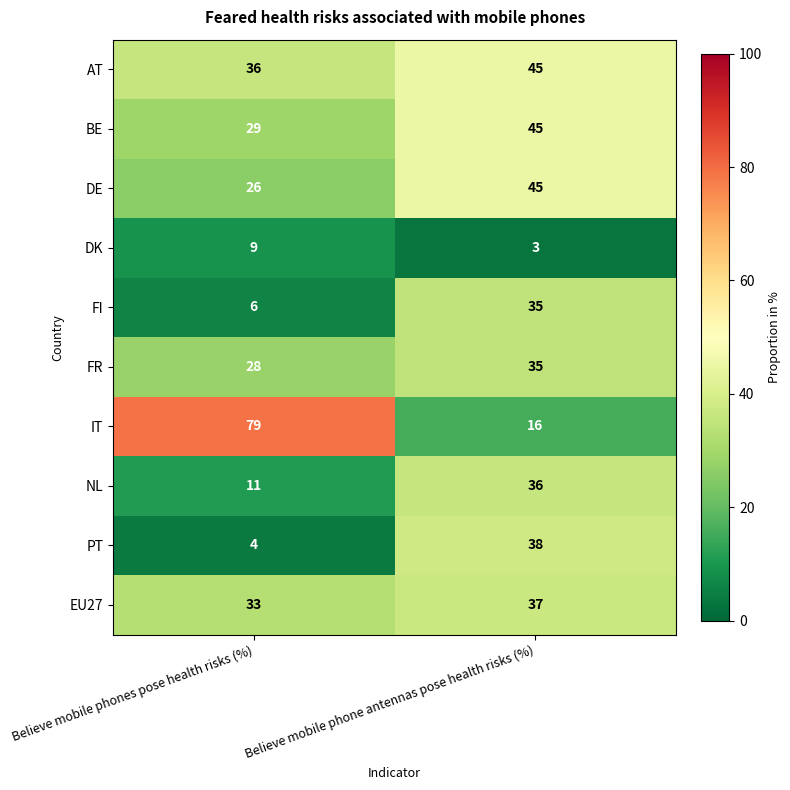

Is it true that AT equals 55 at Believe mobile phones pose health risks (%)?

False